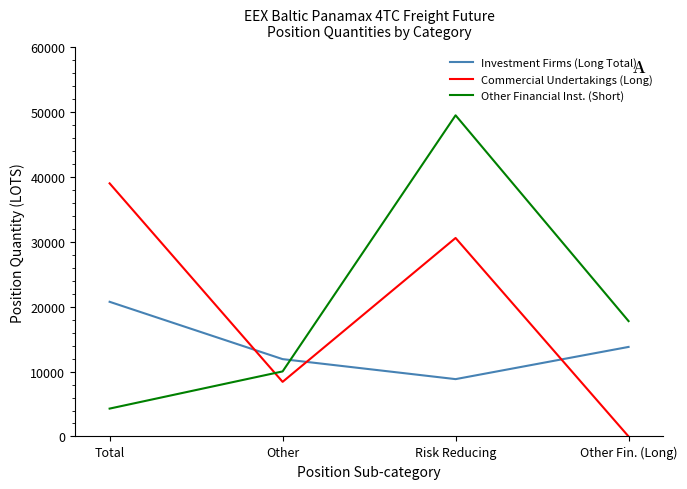

At which category is the sum across all series the highest?

Risk Reducing